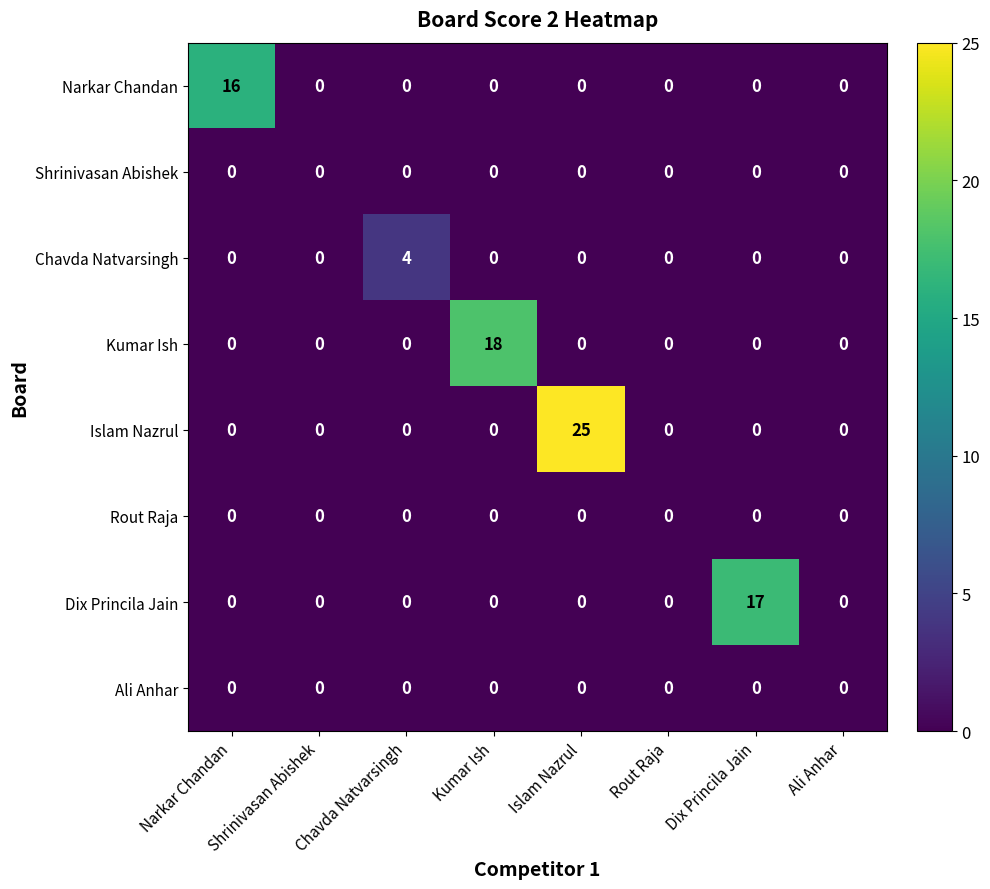

Which series has the largest total across all categories?

Islam Nazrul